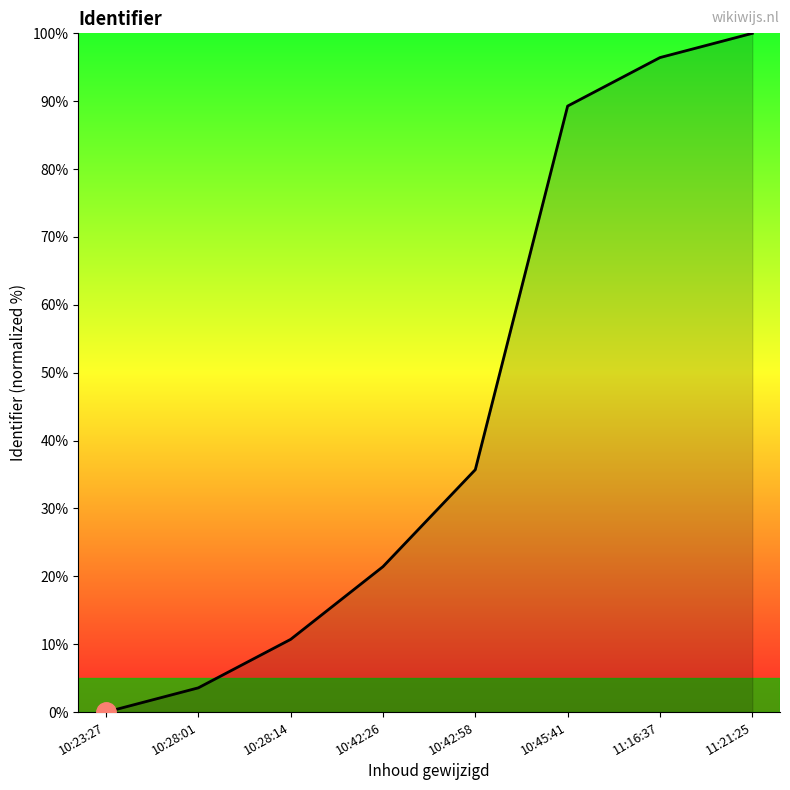

True or false: the data shows 3.6 at 10:28:01.

True